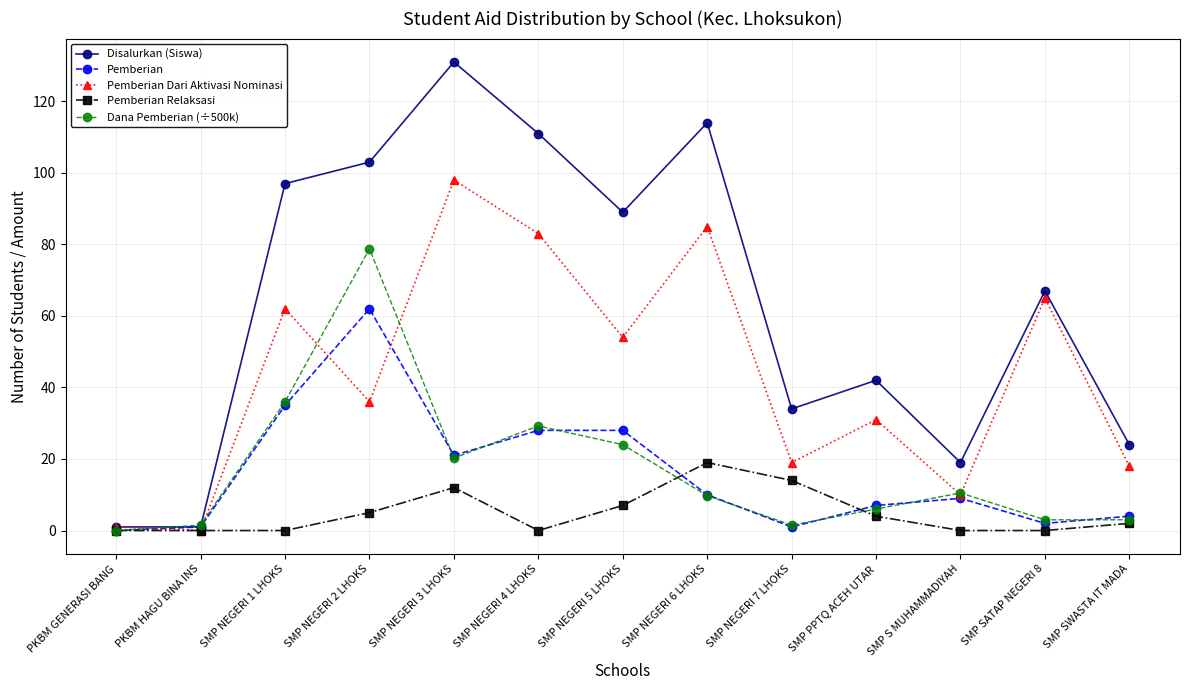

What is the total value across all series at SMP NEGERI 6 LHOKS?

237.8